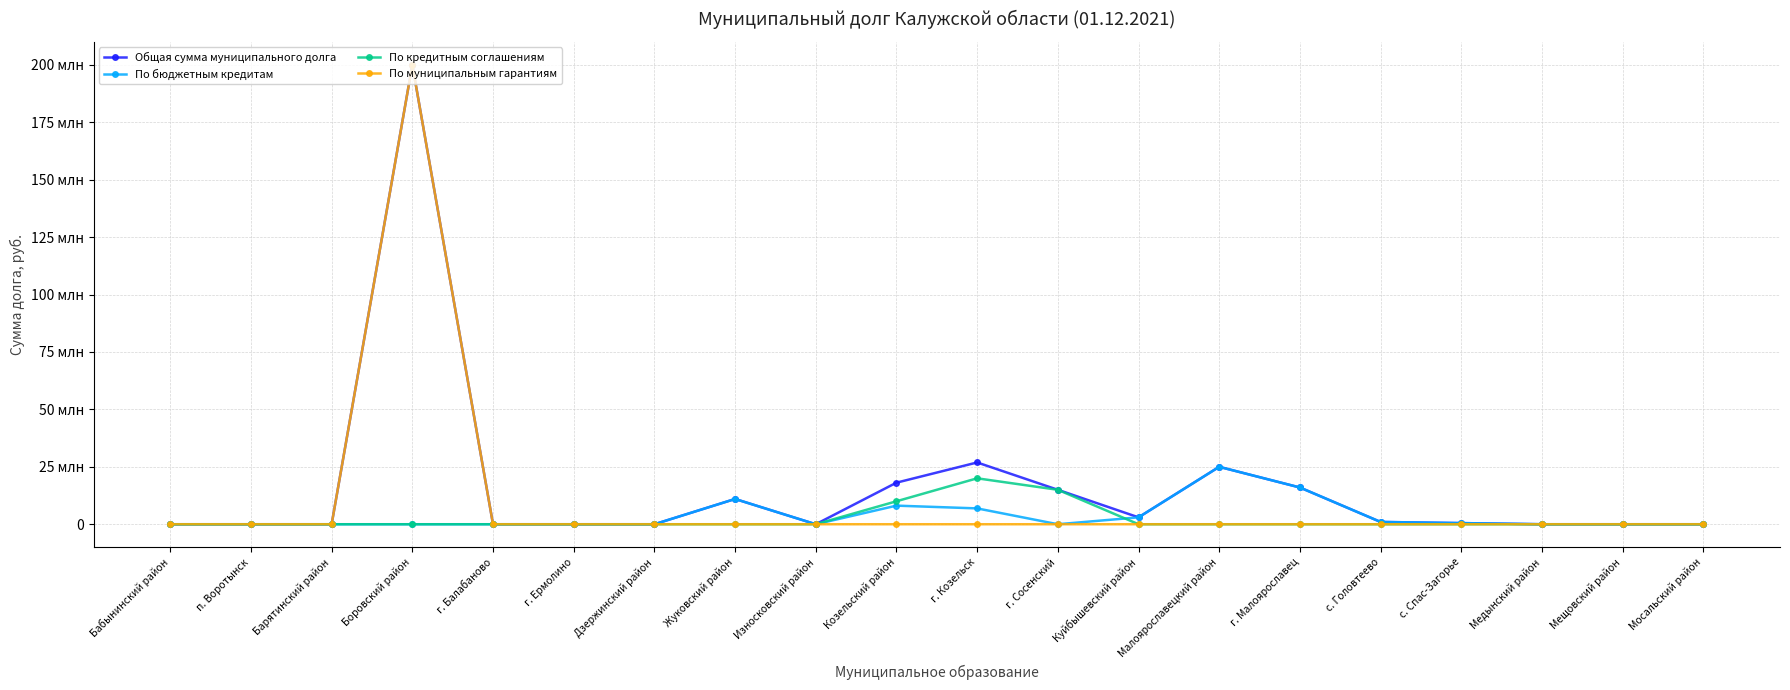

True or false: По кредитным соглашениям and По муниципальным гарантиям intersect in this chart.

False